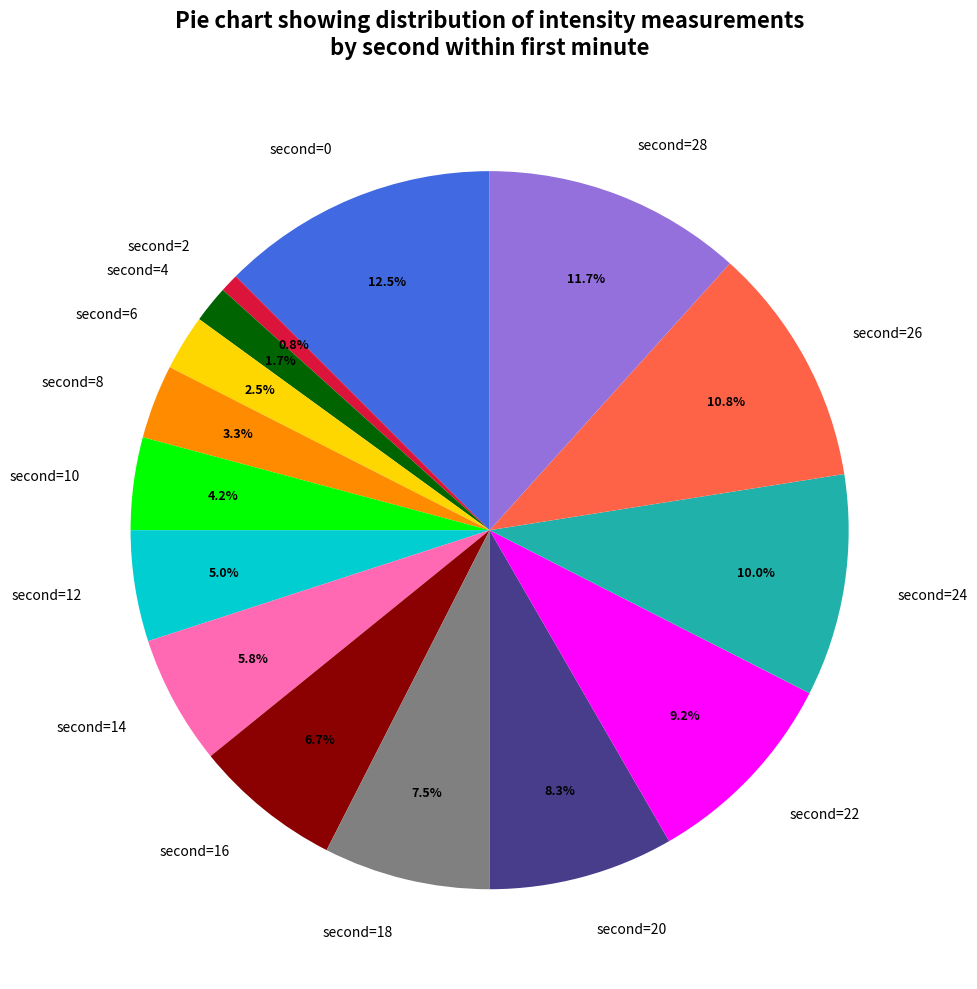

How many slices are in this pie chart?

15